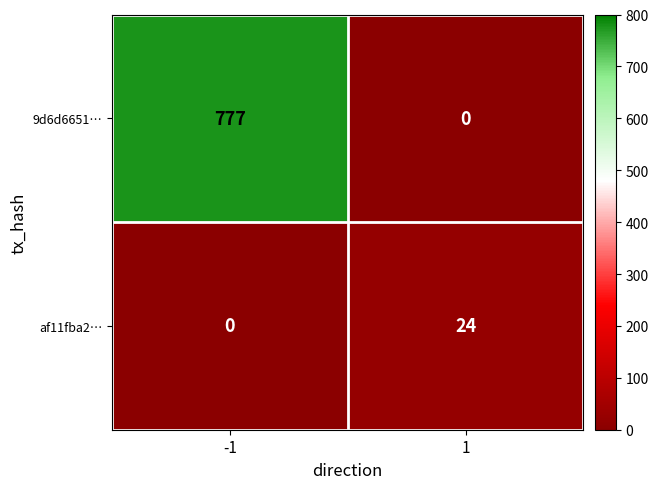

Which series has the largest range (max minus min)?

9d6d6651…